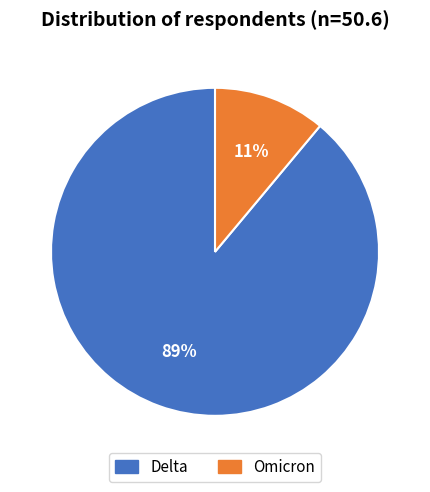

What percentage is the Delta slice, to the nearest percent?

89%